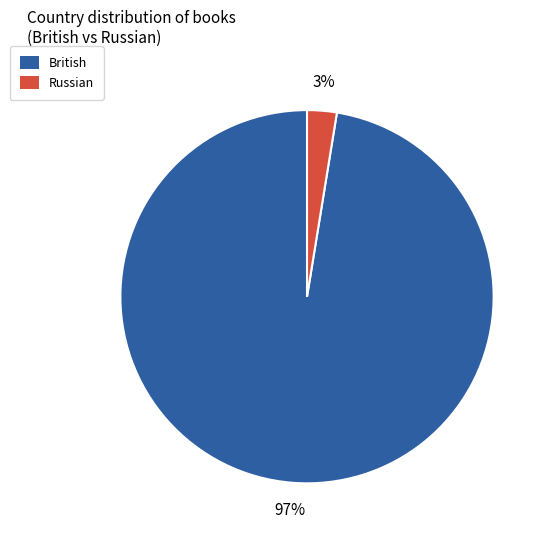

Count the number of slices in the pie.

2